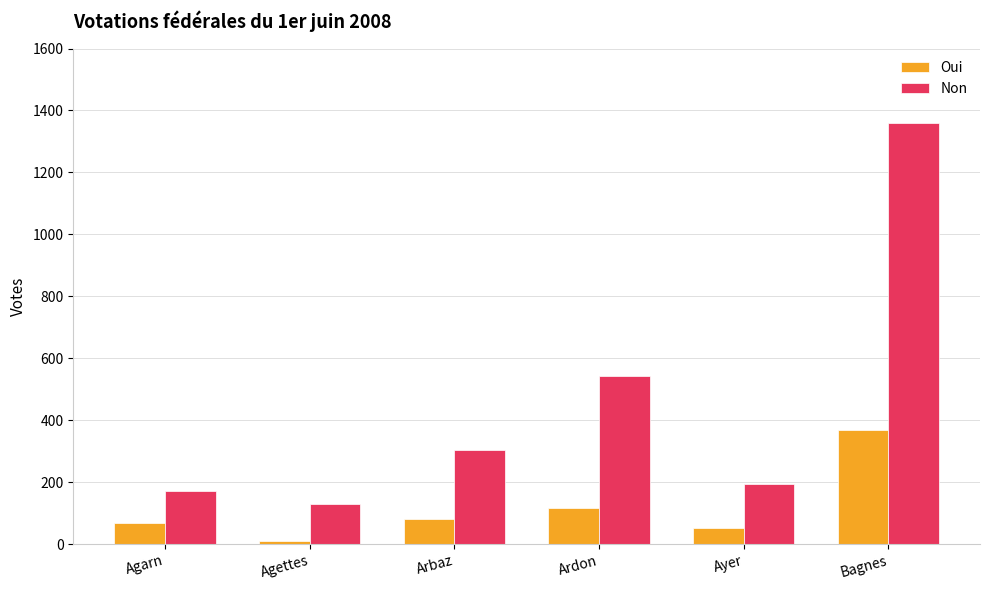

How many bars are there in each group?

2